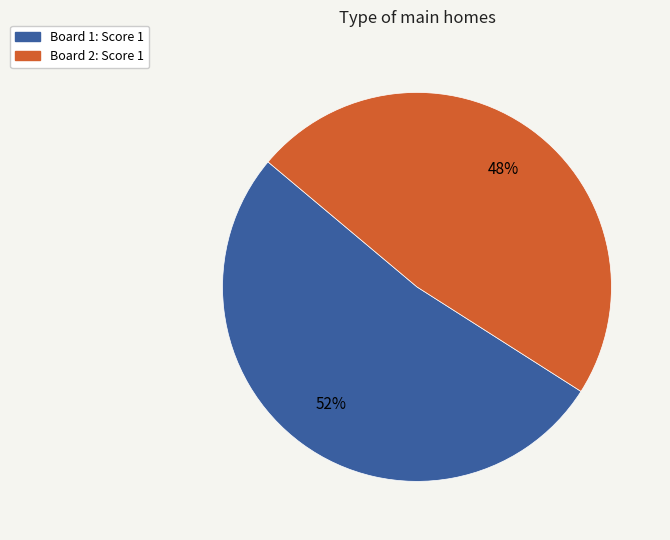

Is there a majority slice in this chart?

Yes